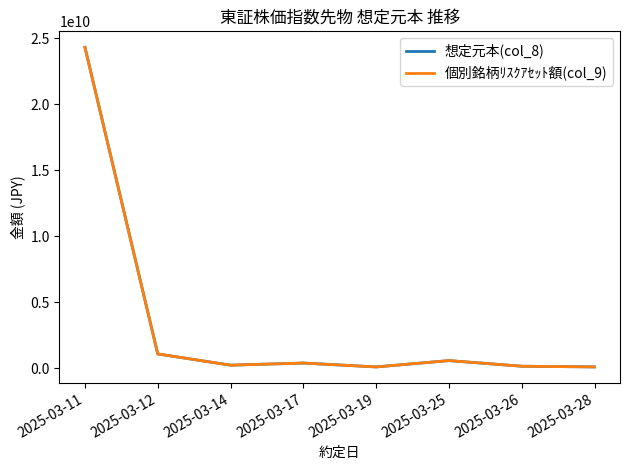

Does the chart have visible grid lines?

No